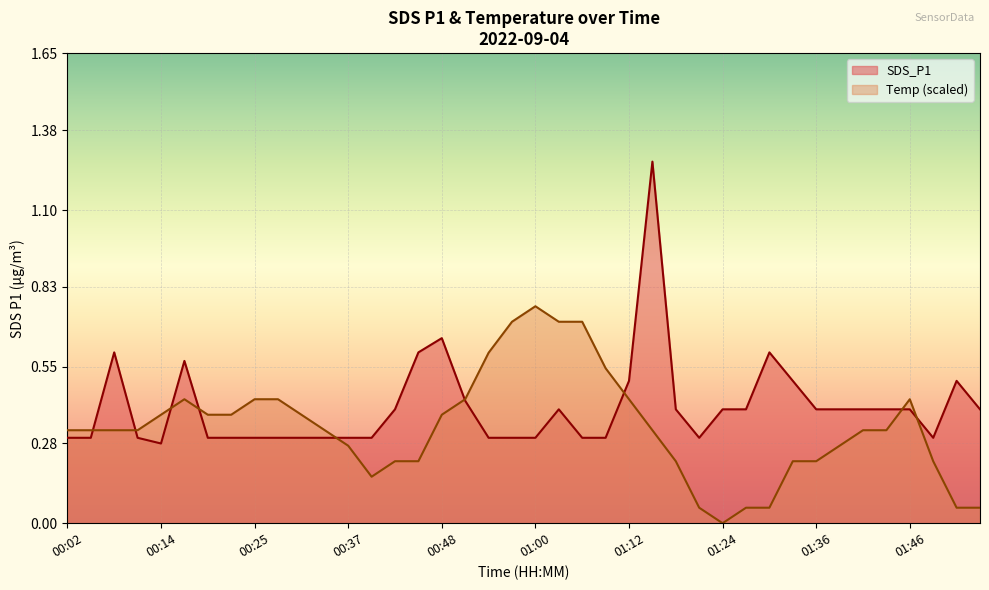

Which series changed the most between 00:43 and 01:06?

Temp